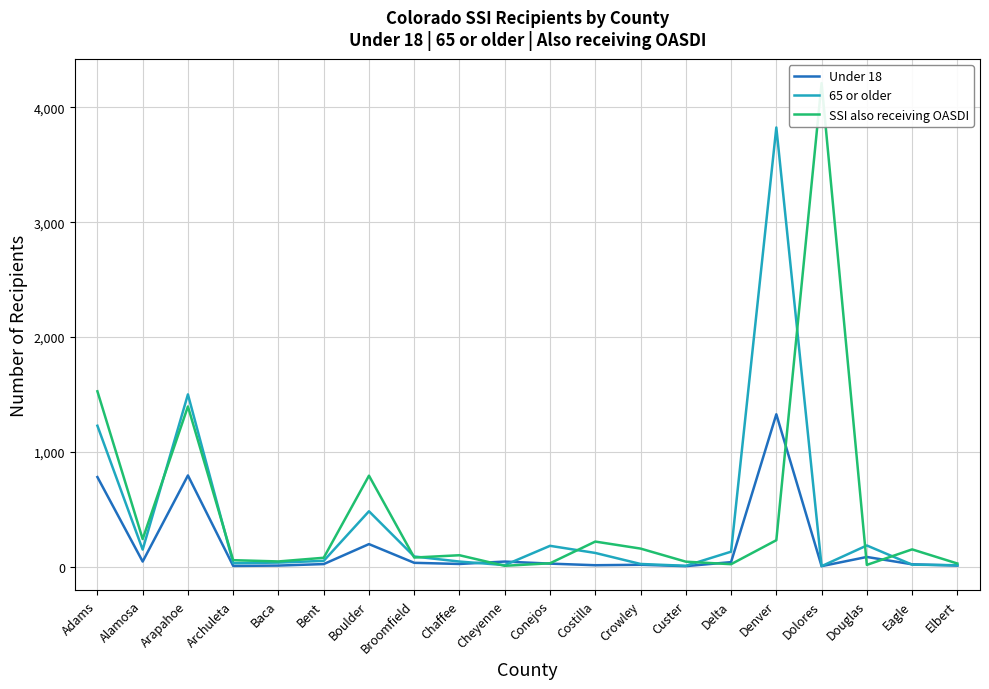

Does the chart have visible grid lines?

Yes